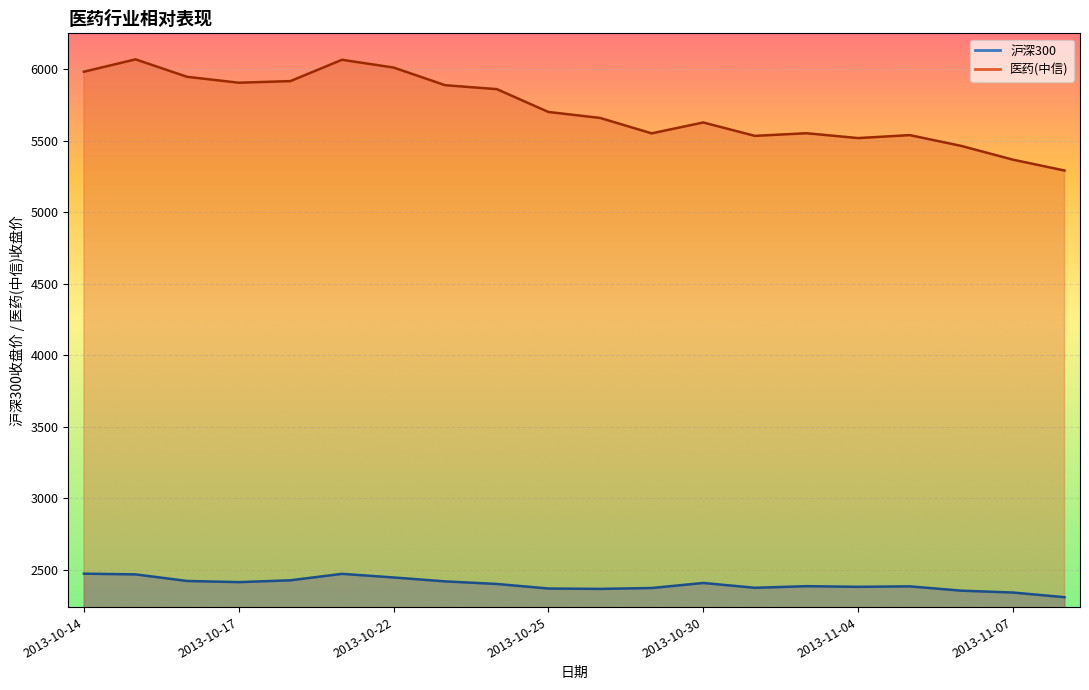

What is the approximate value of 医药(中信) at 2013-10-15?

6070.3